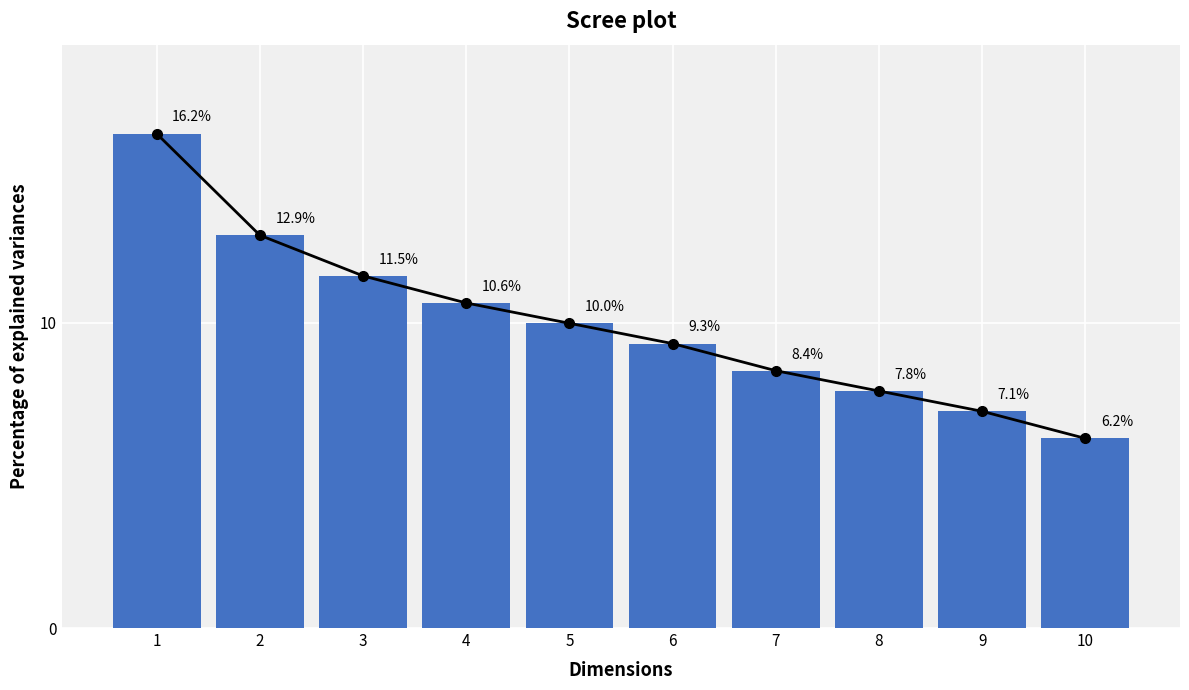

At which category does the chart reach its peak across all series?

1